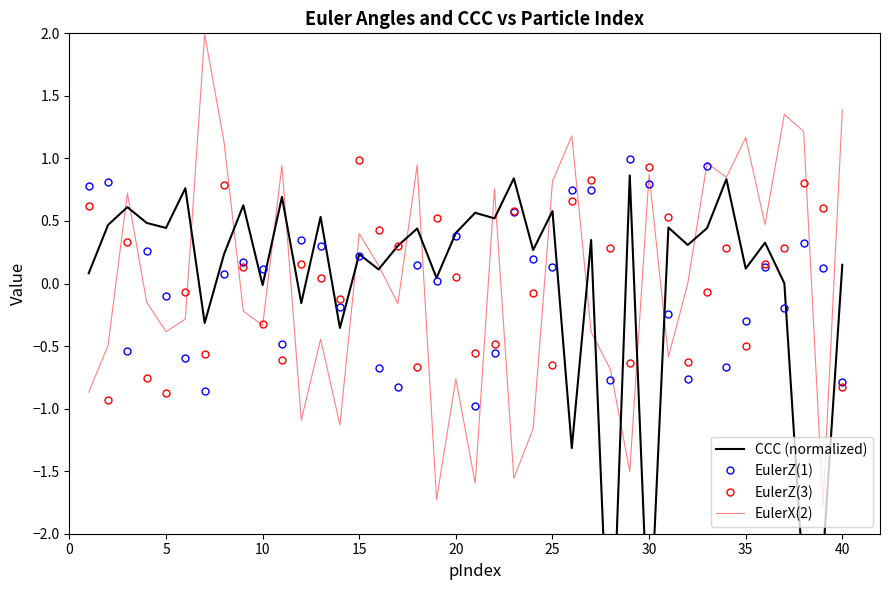

List the series in order of their peak value, lowest first.

CCC (normalized), EulerZ(3), EulerZ(1), EulerX(2)